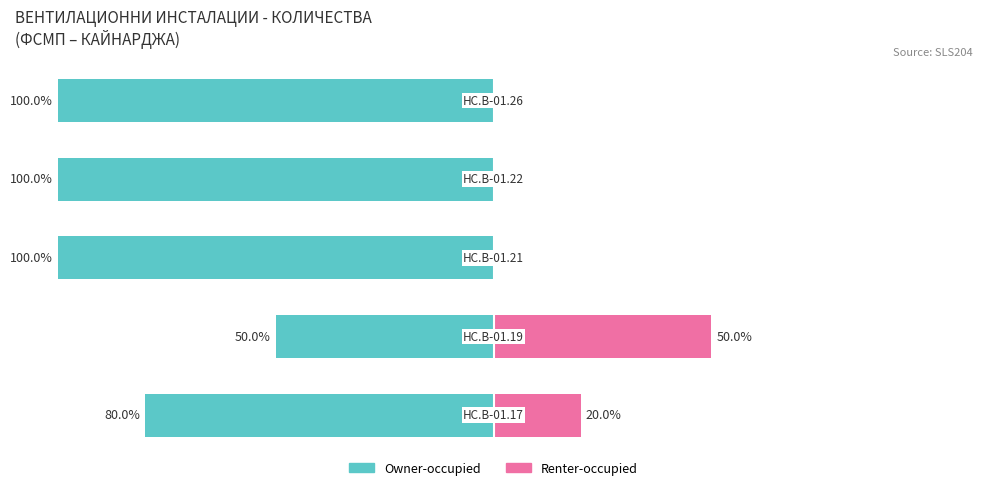

How many bars are there in total?

10